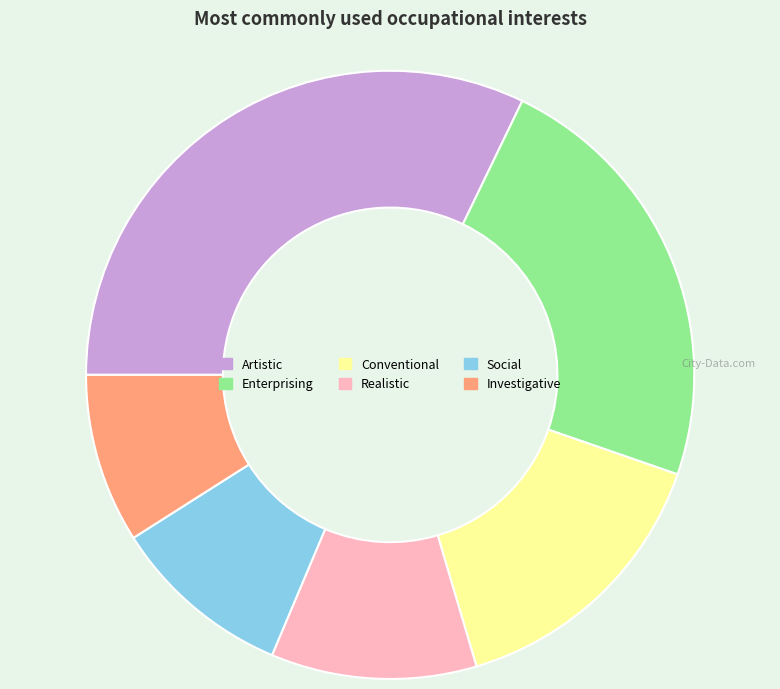

Is the sum of Artistic and Enterprising greater than half?

Yes